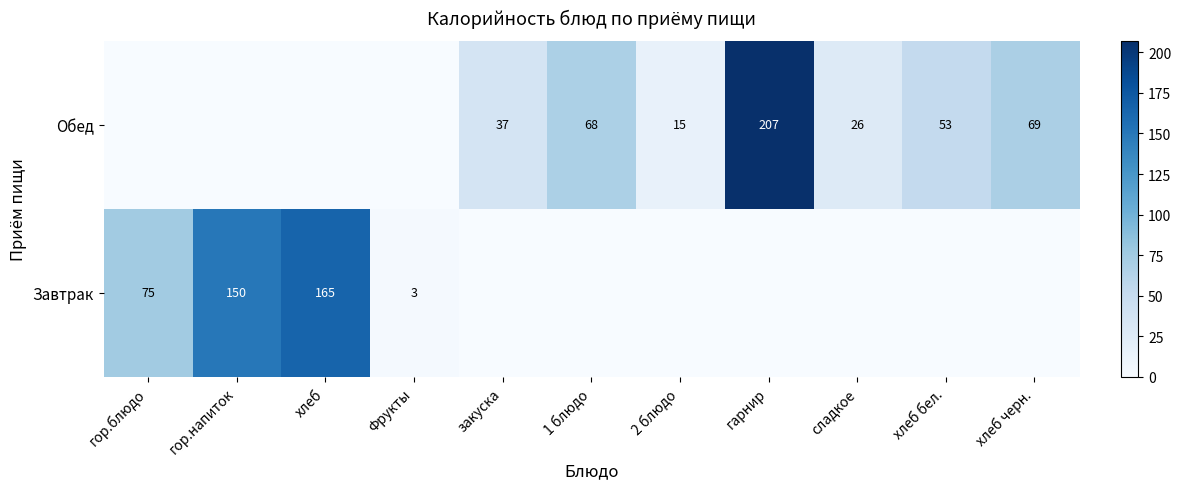

True or false: Обед has a value of 26 at сладкое.

True